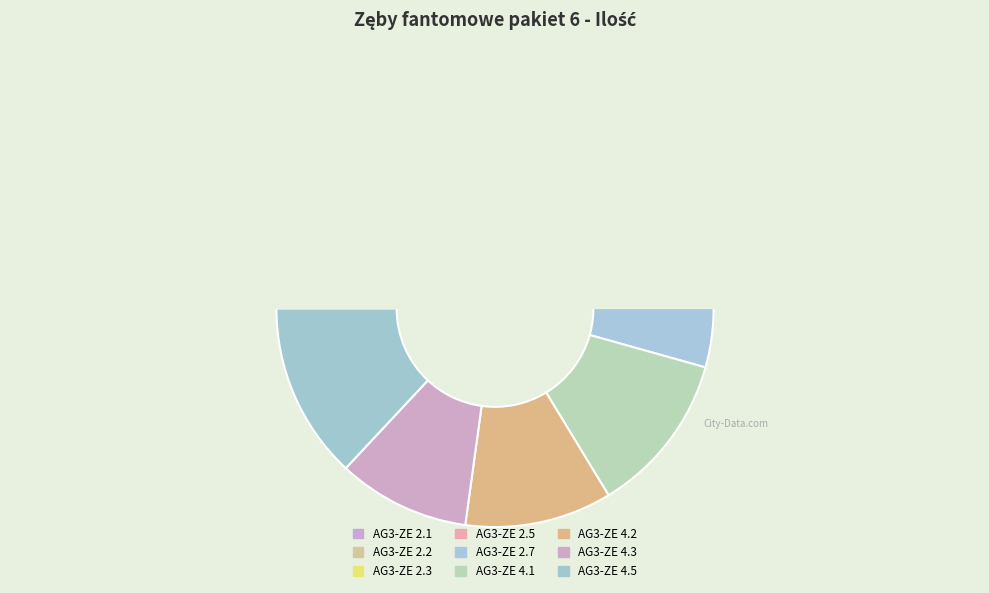

Does AG3-ZE 2.3 account for over 50% of the chart?

No